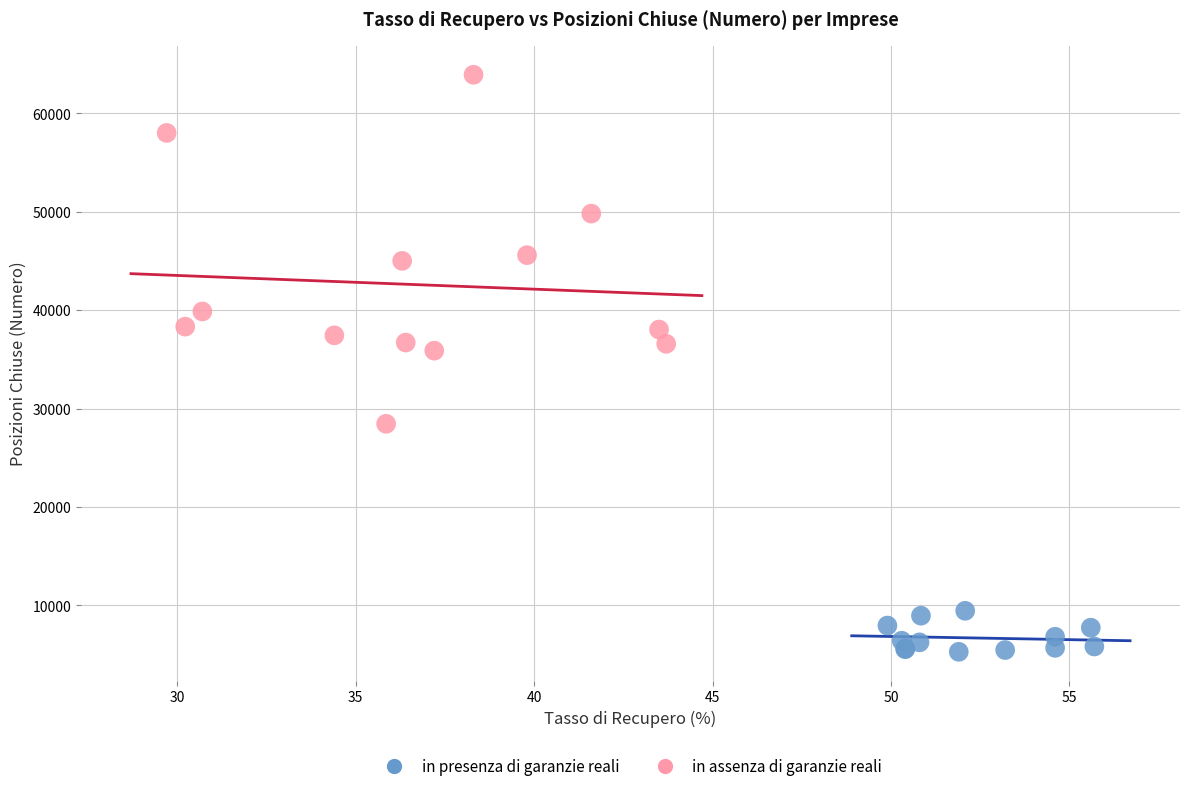

Which series reaches the maximum Y coordinate?

in assenza di garanzie reali